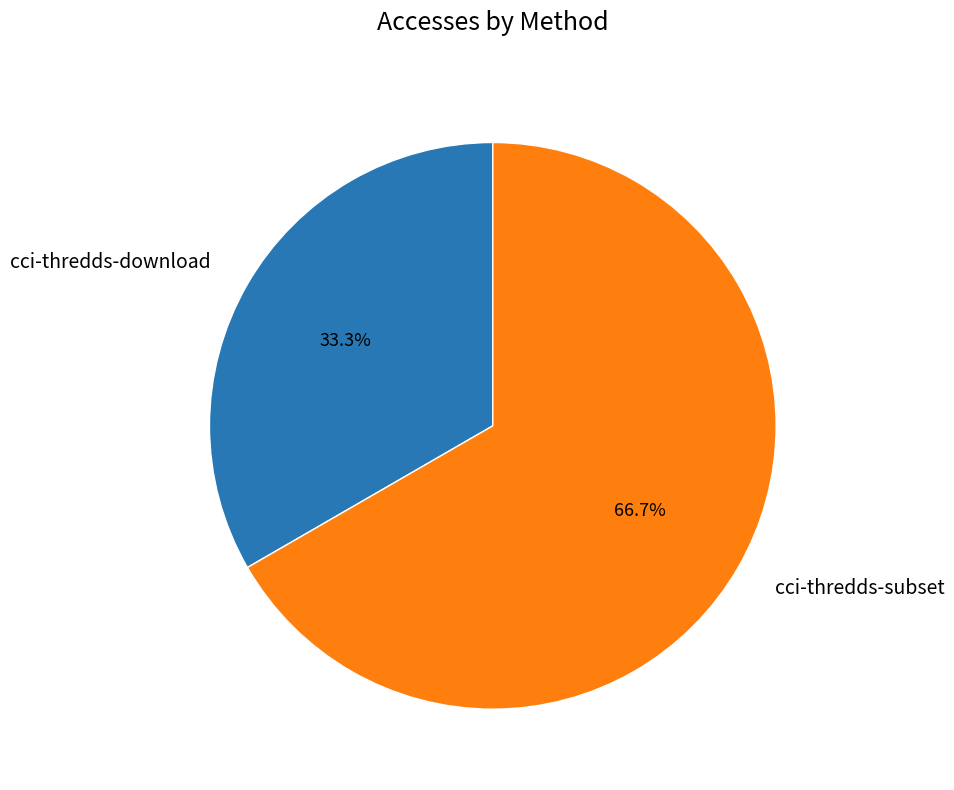

What percentage is NOT represented by cci-thredds-download?

66.7%